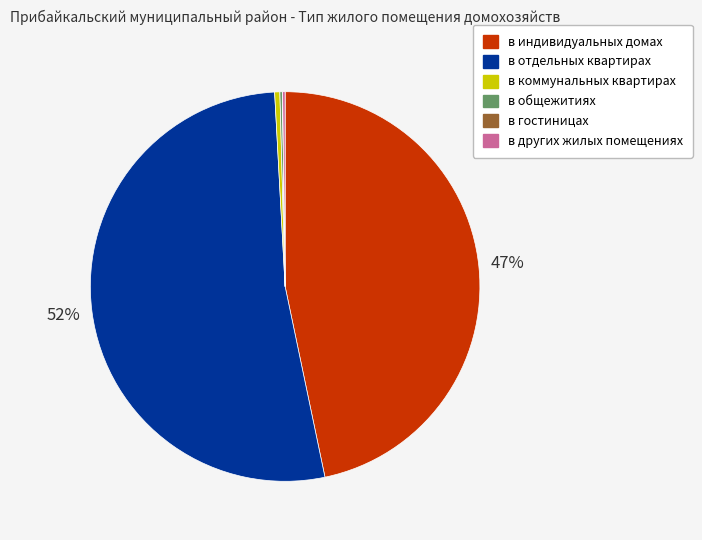

To the nearest percent, what is the average slice percentage?

17%